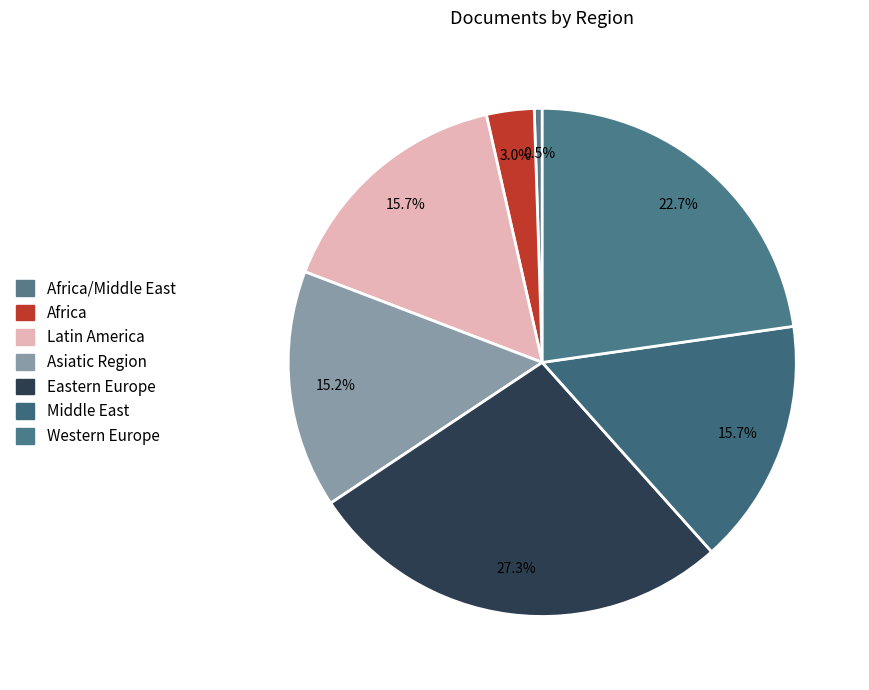

How many slices are in this pie chart?

7